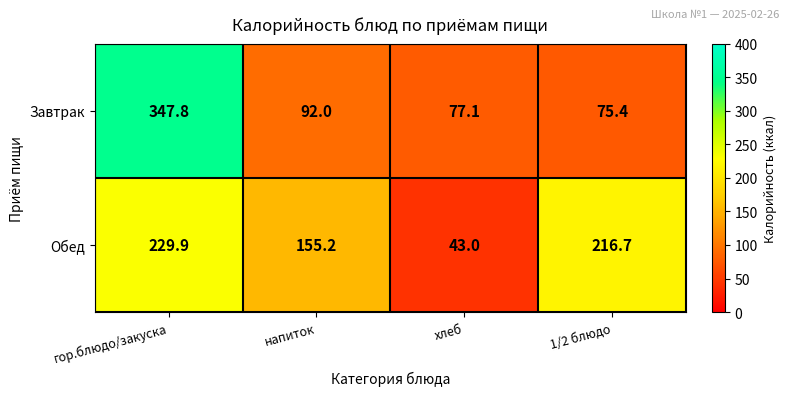

How many series are shown in this chart?

2